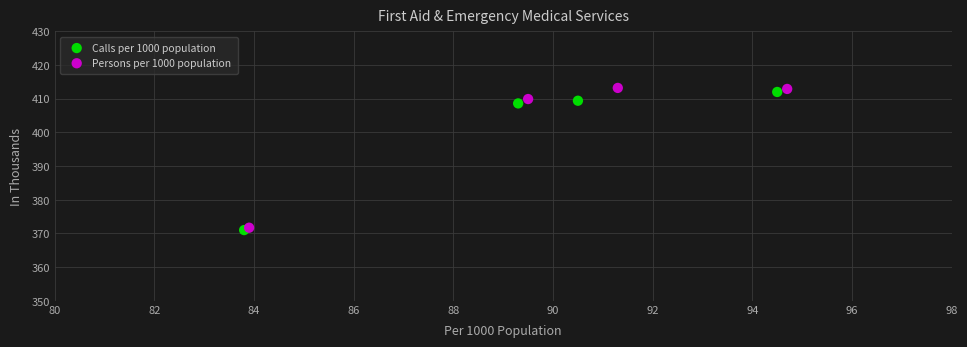

Which series has the widest spread of Y values?

Persons per 1000 population